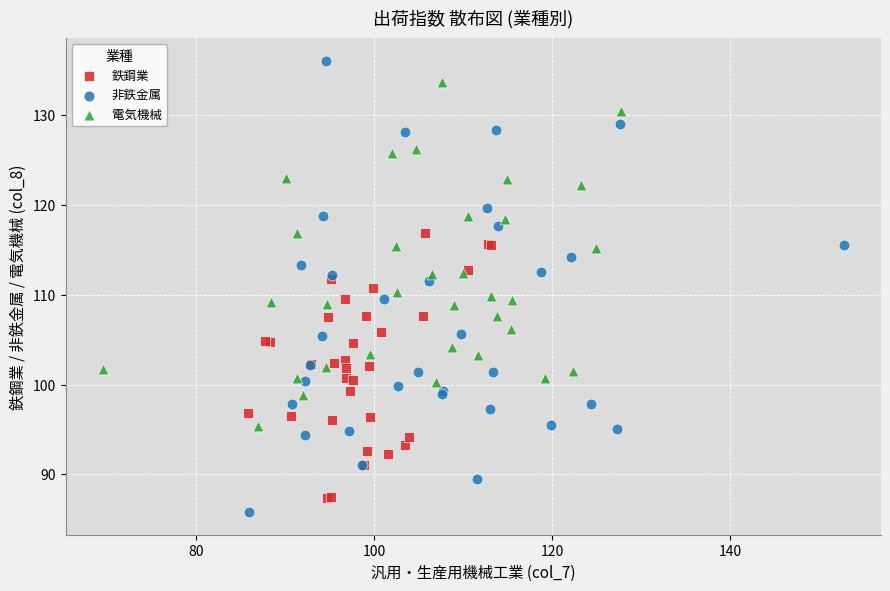

Which series has the largest Y range (max minus min)?

非鉄金属